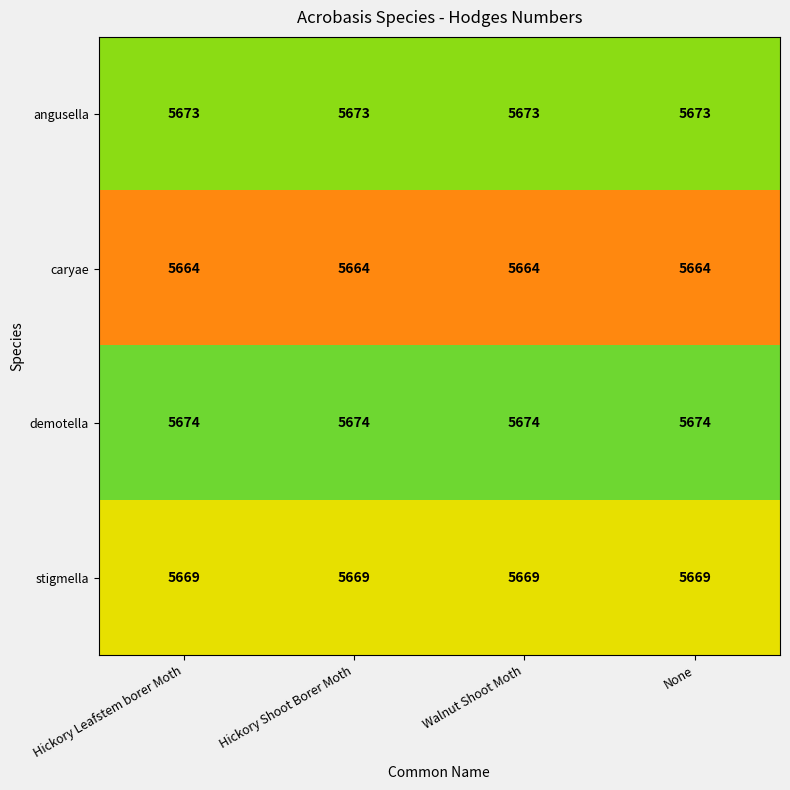

How many categories are shown in the chart?

4